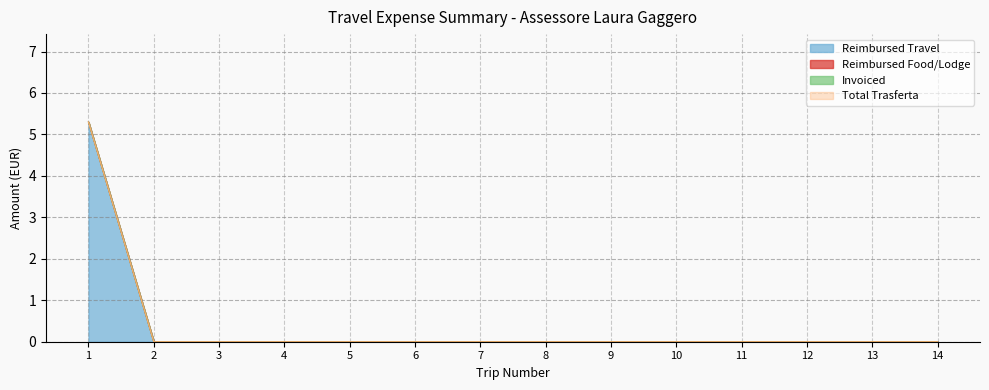

Reading left to right, transcribe all the data shown in this chart.

Reimbursed Travel: 5.3	0.0	0.0	0.0	0.0	0.0	0.0	0.0	0.0	0.0	0.0	0.0	0.0	0.0
Total: 5.3	0.0	0.0	0.0	0.0	0.0	0.0	0.0	0.0	0.0	0.0	0.0	0.0	0.0